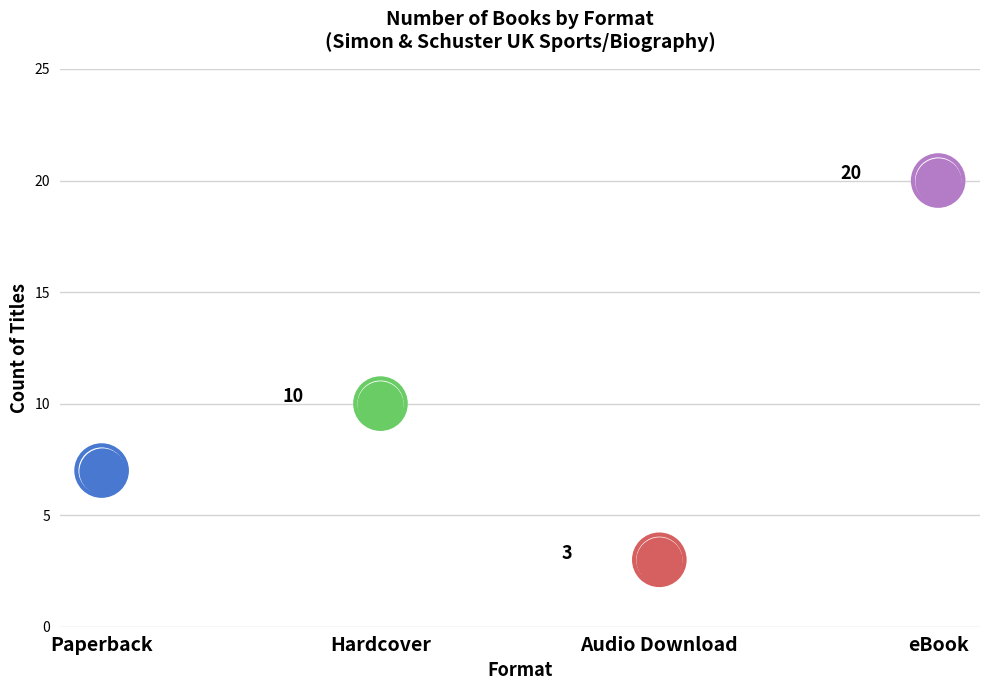

What is the change in value from Audio Download to eBook?

+17